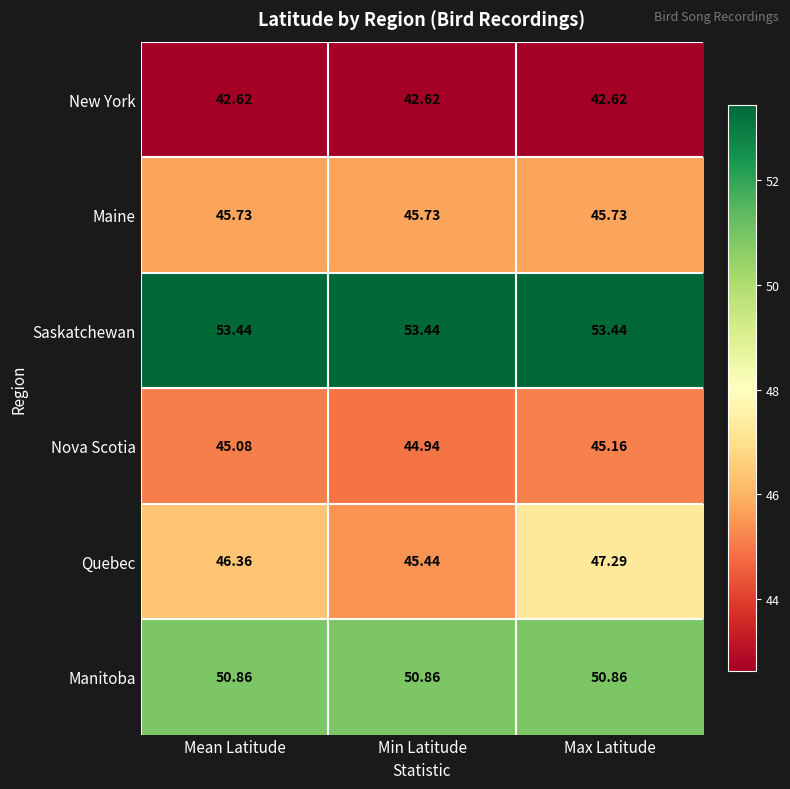

Where is Quebec nearest to the value 46?

Mean Latitude